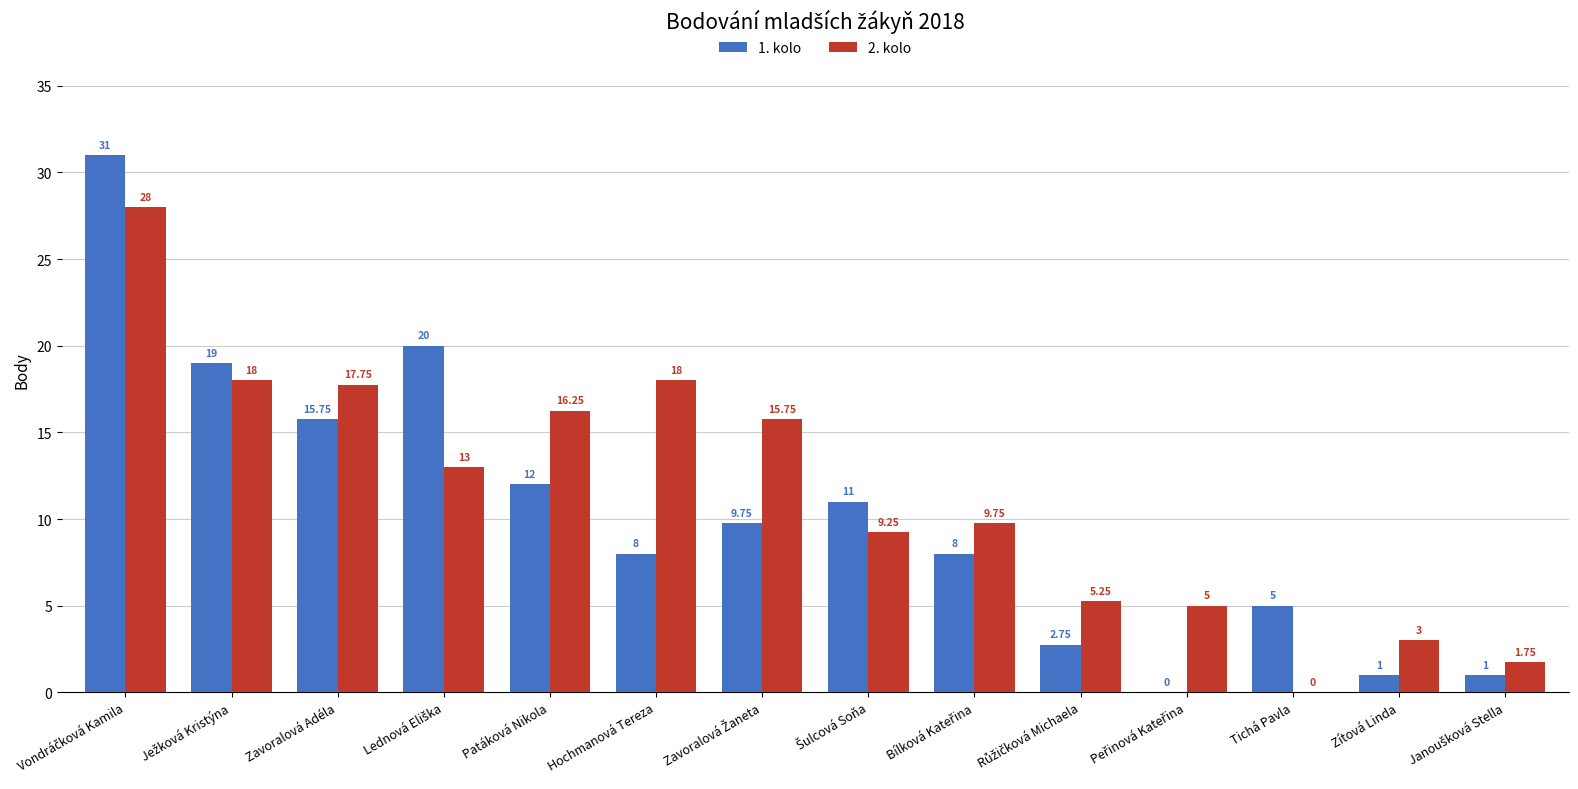

How many groups of bars are there?

14